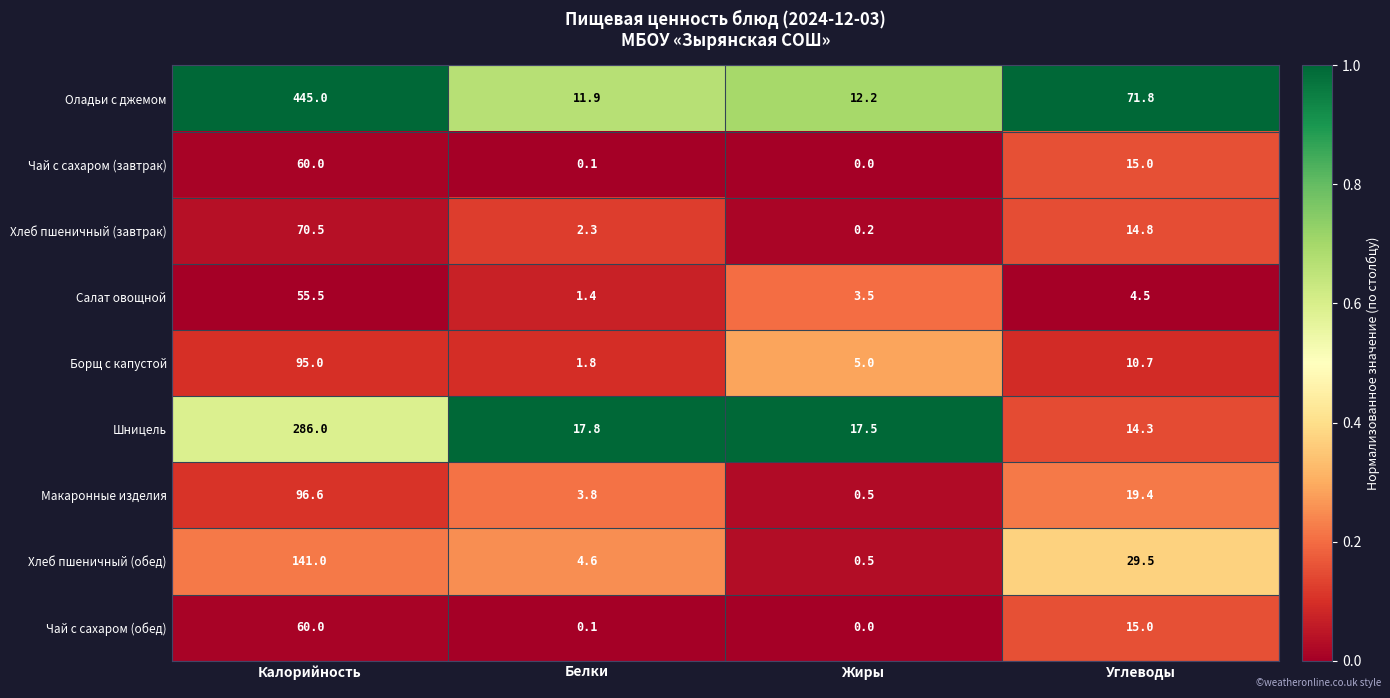

The value of Борщ с капустой at Углеводы is 3.7. True or false?

False